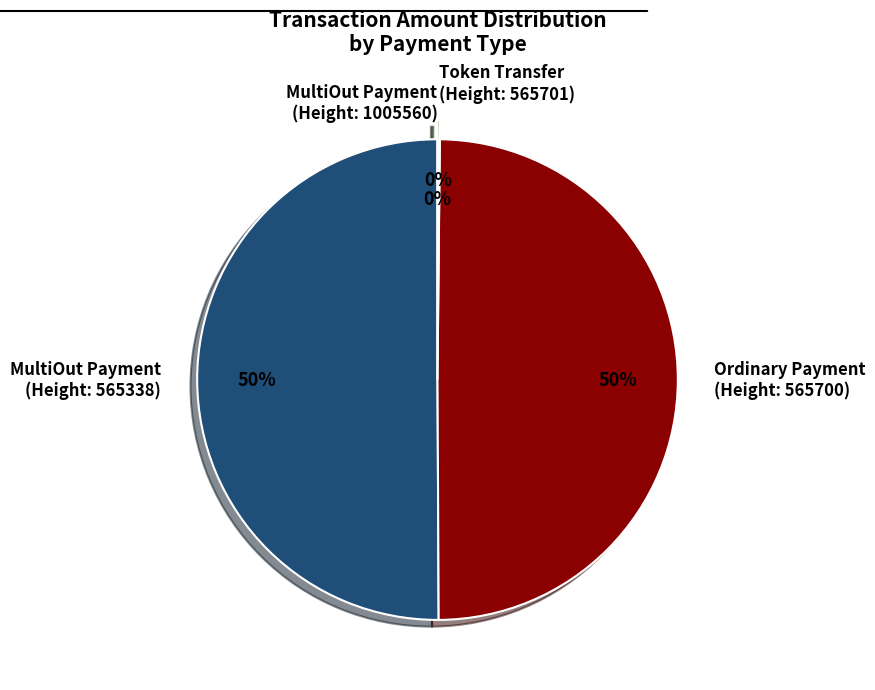

To the nearest percent, what is the difference between the largest and smallest slice percentages?

50%